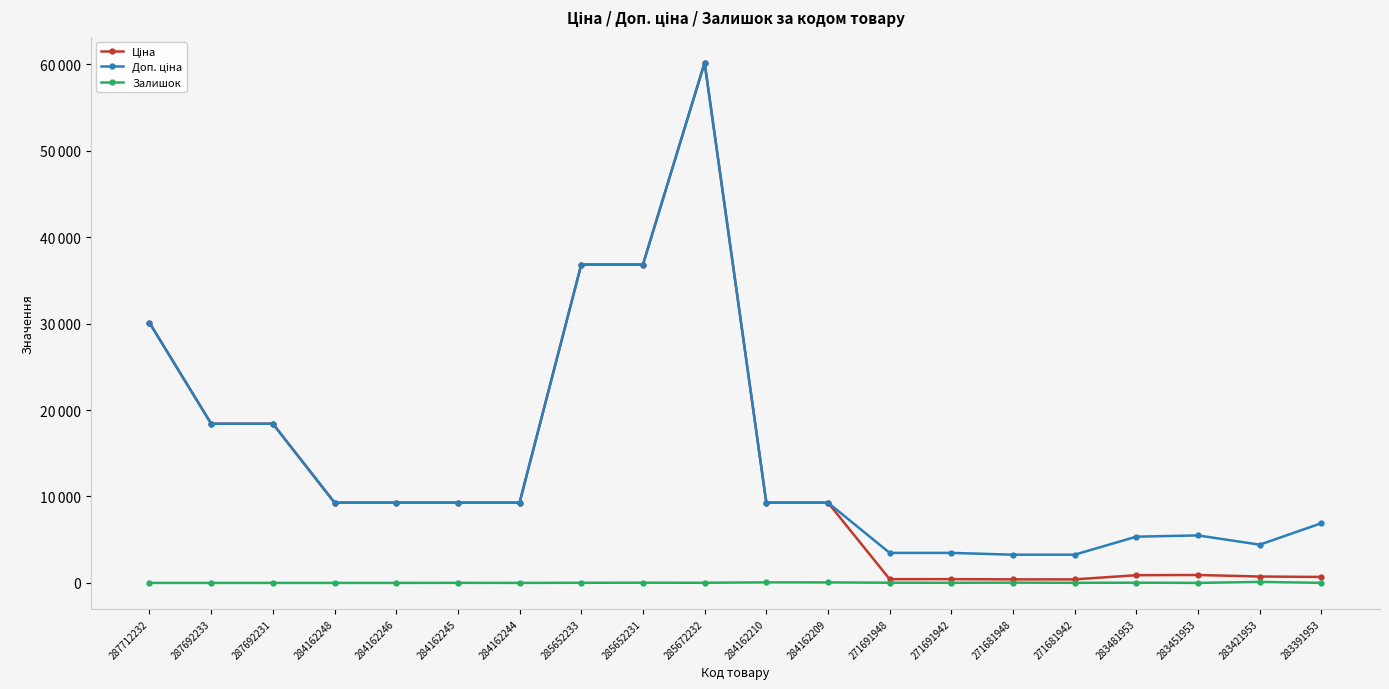

True or false: Доп. ціна has a value of 6848.0 at 283421953.

False